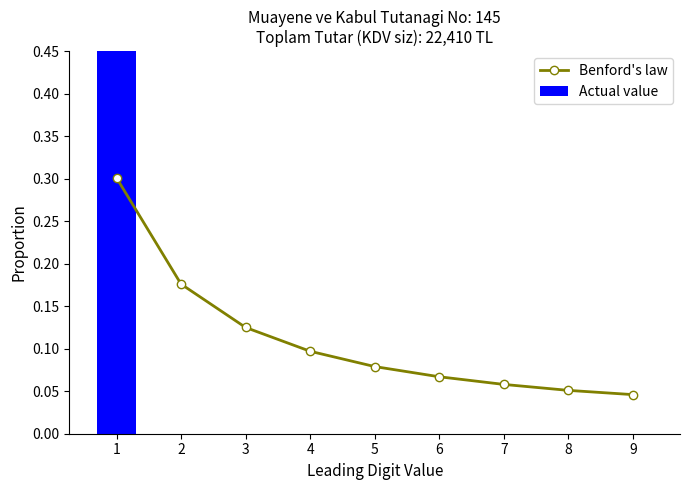

Which series has the largest range (max minus min)?

Actual value